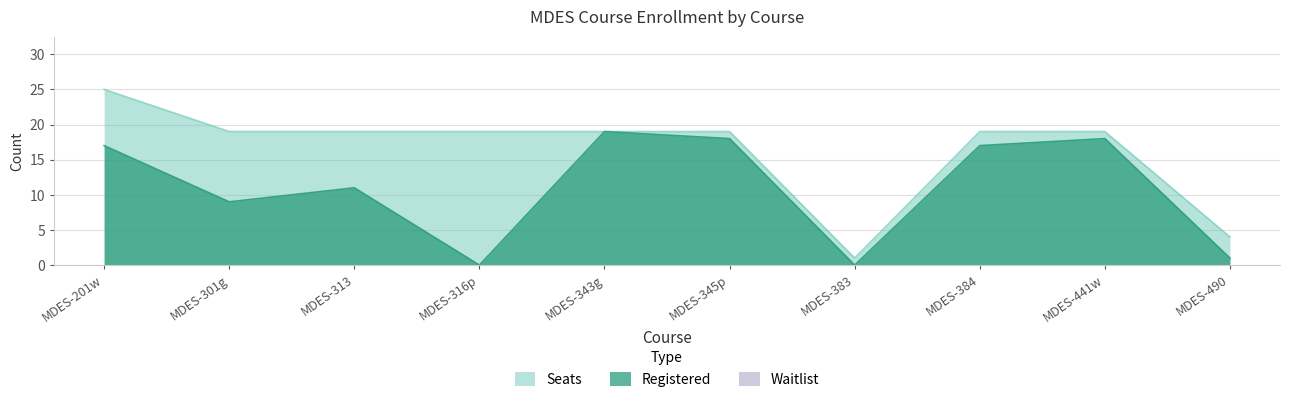

What is the difference between the maximum and minimum values in the Seats series?

24